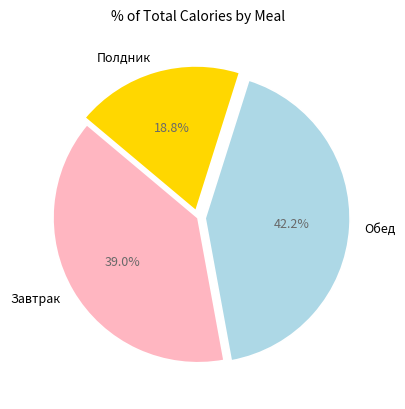

Does Обед account for over 50% of the chart?

No